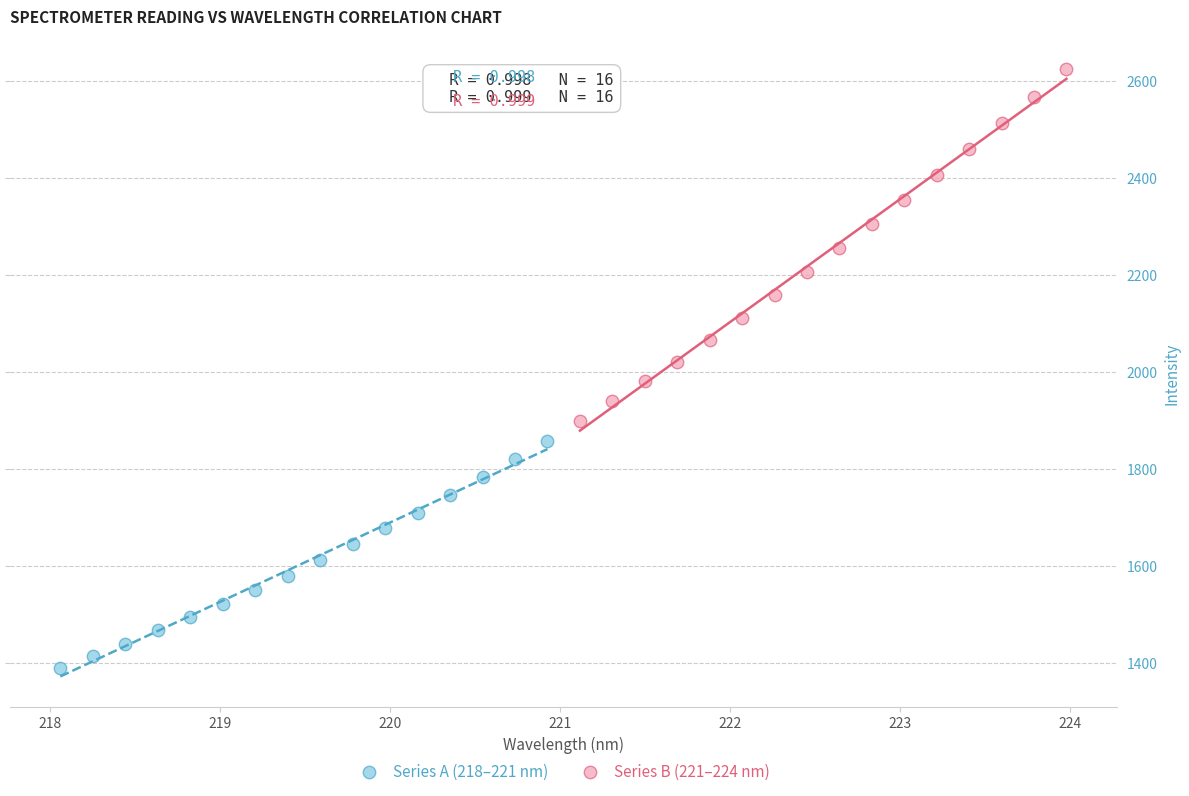

Which series reaches the maximum Y coordinate?

Series B (221–224 nm)